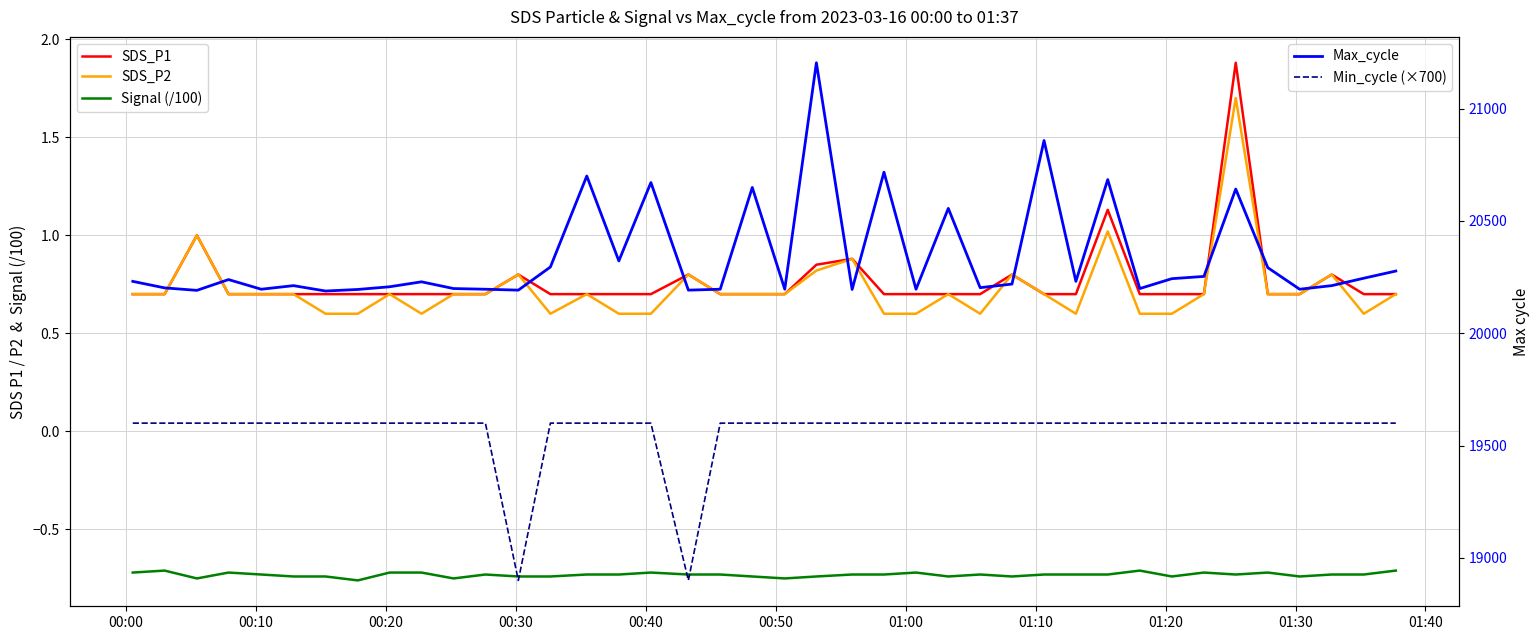

Reading left to right, extract all data points from this chart.

SDS_P1: 0.7	0.7	1.0	0.7	0.7	0.7	0.7	0.7	0.7	0.7	0.7	0.7	0.8	0.7	0.7	0.7	0.7	0.8	0.7	0.7	0.7	0.8	0.9	0.7	0.7	0.7	0.7	0.8	0.7	0.7	1.1	0.7	0.7	0.7	1.9	0.7	0.7	0.8	0.7	0.7
SDS_P2: 0.7	0.7	1.0	0.7	0.7	0.7	0.6	0.6	0.7	0.6	0.7	0.7	0.8	0.6	0.7	0.6	0.6	0.8	0.7	0.7	0.7	0.8	0.9	0.6	0.6	0.7	0.6	0.8	0.7	0.6	1.0	0.6	0.6	0.7	1.7	0.7	0.7	0.8	0.6	0.7
Signal (/100): -0.7	-0.7	-0.8	-0.7	-0.7	-0.7	-0.7	-0.8	-0.7	-0.7	-0.8	-0.7	-0.7	-0.7	-0.7	-0.7	-0.7	-0.7	-0.7	-0.7	-0.8	-0.7	-0.7	-0.7	-0.7	-0.7	-0.7	-0.7	-0.7	-0.7	-0.7	-0.7	-0.7	-0.7	-0.7	-0.7	-0.7	-0.7	-0.7	-0.7
Max_cycle: 20231.0	20202.0	20191.0	20239.0	20196.0	20212.0	20188.0	20195.0	20207.0	20229.0	20199.0	20196.0	20192.0	20295.0	20700.0	20322.0	20671.0	20192.0	20196.0	20649.0	20196.0	21204.0	20195.0	20717.0	20196.0	20556.0	20203.0	20219.0	20858.0	20231.0	20684.0	20199.0	20243.0	20253.0	20642.0	20292.0	20196.0	20212.0	20245.0	20277.0
Min_cycle (×700): 19600.0	19600.0	19600.0	19600.0	19600.0	19600.0	19600.0	19600.0	19600.0	19600.0	19600.0	19600.0	18900.0	19600.0	19600.0	19600.0	19600.0	18900.0	19600.0	19600.0	19600.0	19600.0	19600.0	19600.0	19600.0	19600.0	19600.0	19600.0	19600.0	19600.0	19600.0	19600.0	19600.0	19600.0	19600.0	19600.0	19600.0	19600.0	19600.0	19600.0